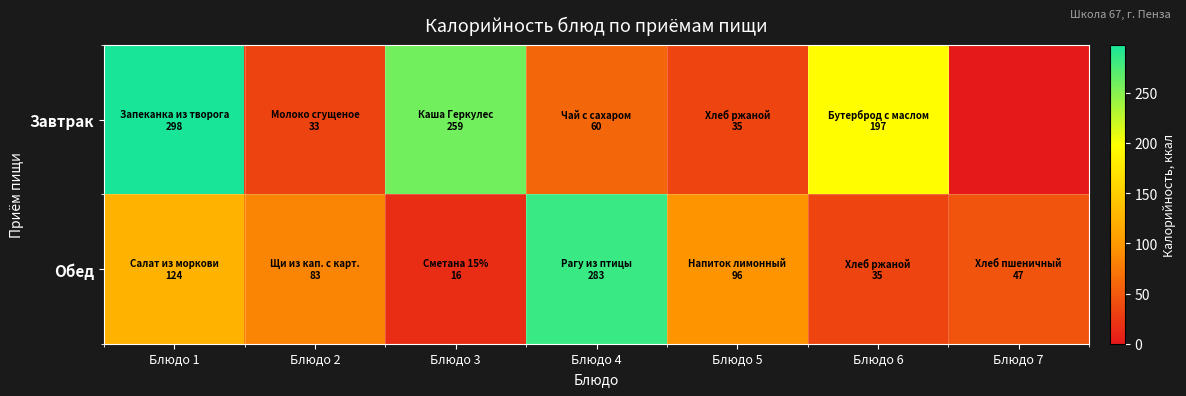

Reading right to left, what are all the values shown in this chart?

Завтрак: Блюдо 7=0.0	Блюдо 6=197.0	Блюдо 5=34.8	Блюдо 4=60.0	Блюдо 3=258.7	Блюдо 2=32.8	Блюдо 1=297.5
Обед: Блюдо 7=47.0	Блюдо 6=34.8	Блюдо 5=96.0	Блюдо 4=283.4	Блюдо 3=16.0	Блюдо 2=83.0	Блюдо 1=124.0